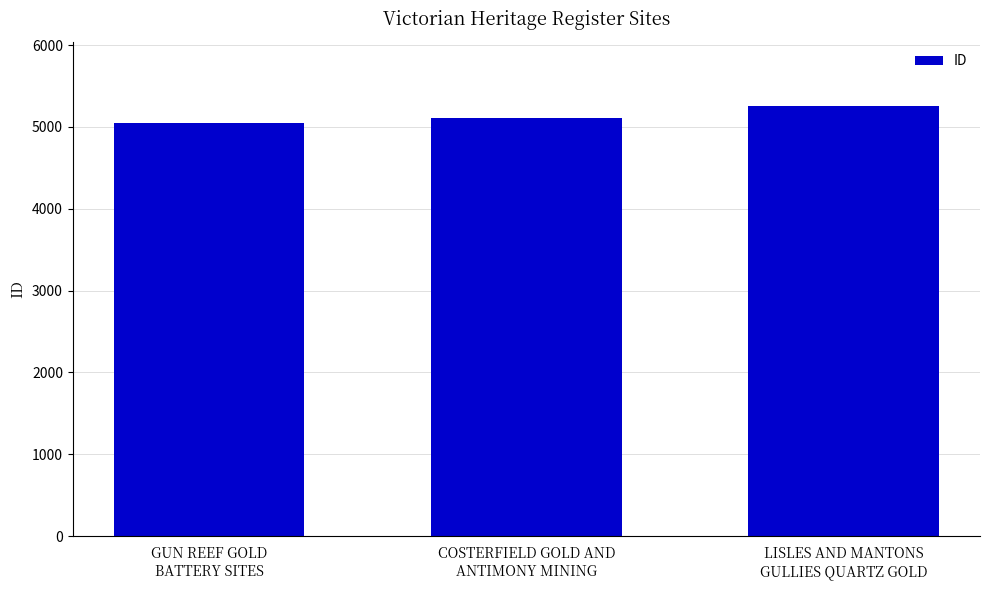

How many bars are there in total?

3